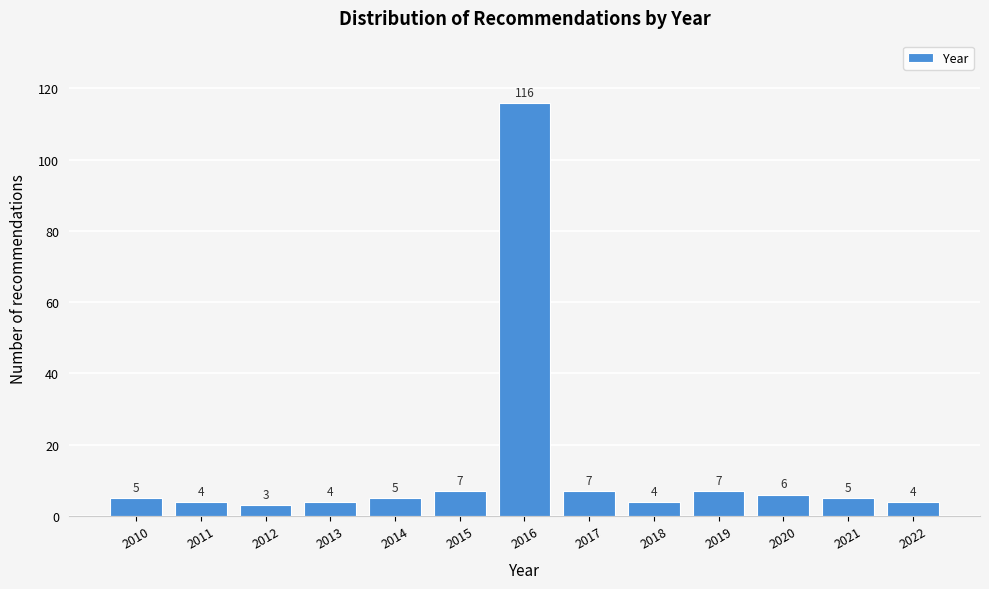

Reading left to right, extract all data points from this chart.

2010=5	2011=4	2012=3	2013=4	2014=5	2015=7	2016=116	2017=7	2018=4	2019=7	2020=6	2021=5	2022=4